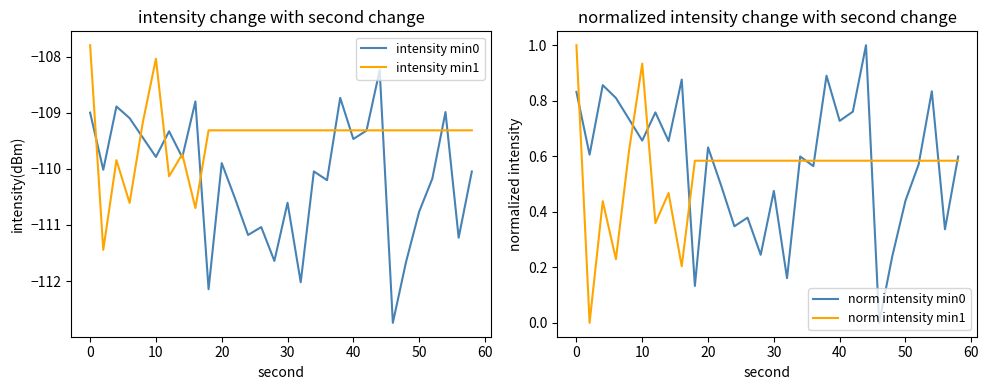

What is the smallest value displayed?

-112.7